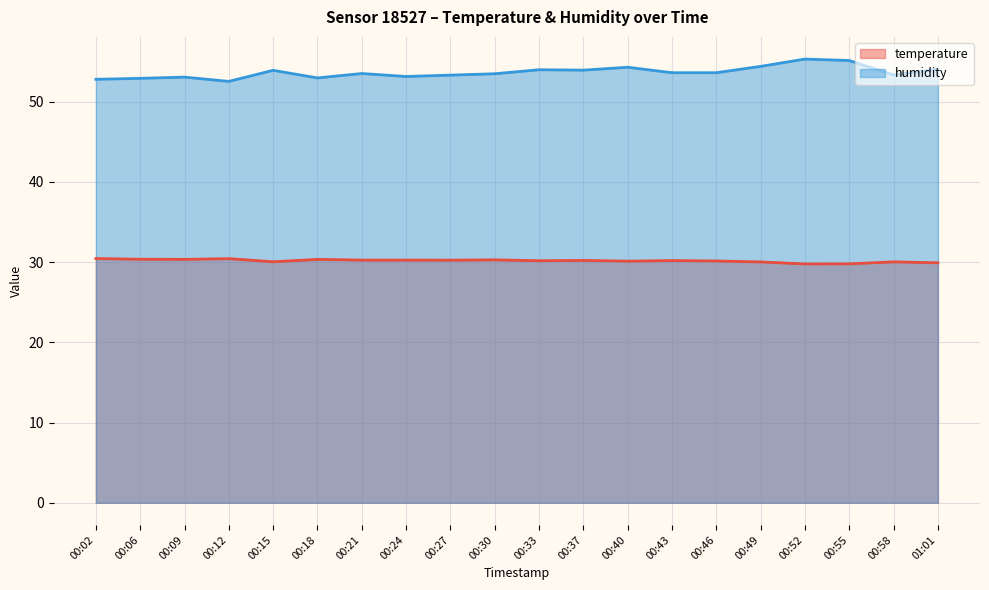

What is the highest value of the temperature series?

30.4